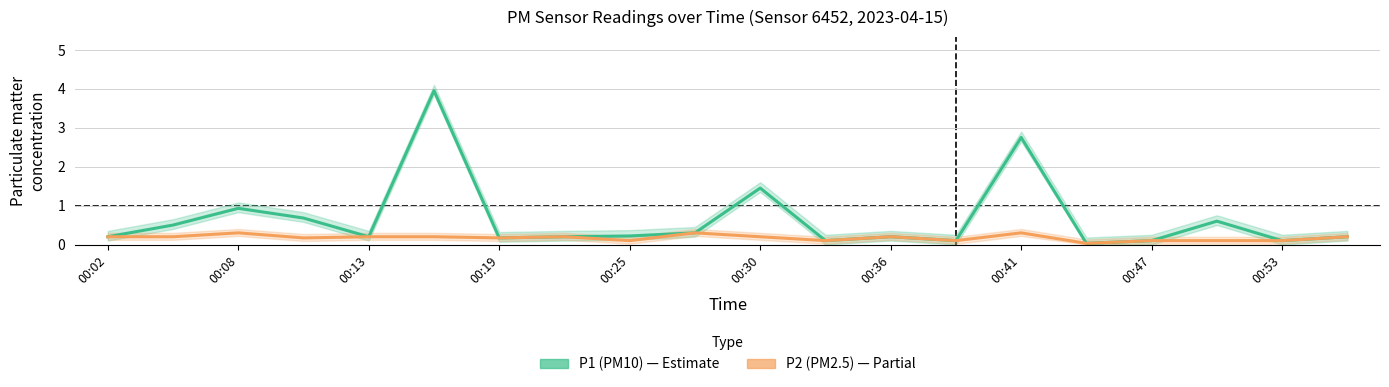

Rank the series by their average value, from lowest to highest.

P2 (PM2.5), P1 (PM10)